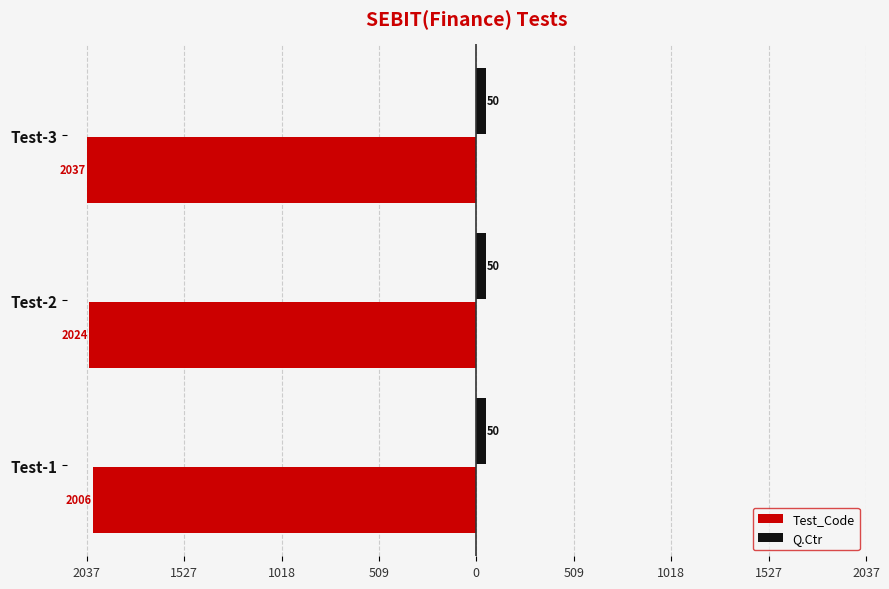

What are all the series names shown in the legend?

Test_Code, Q.Ctr